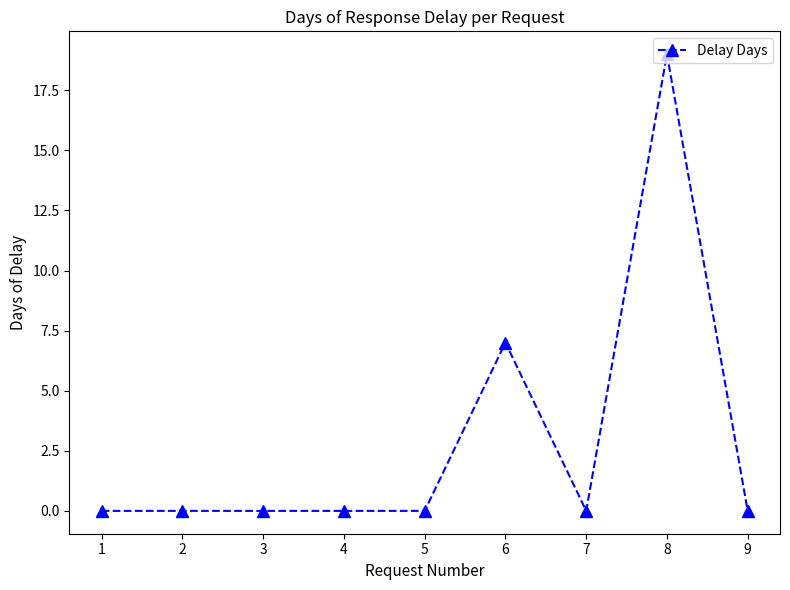

What is the difference between the maximum and second lowest values?

19